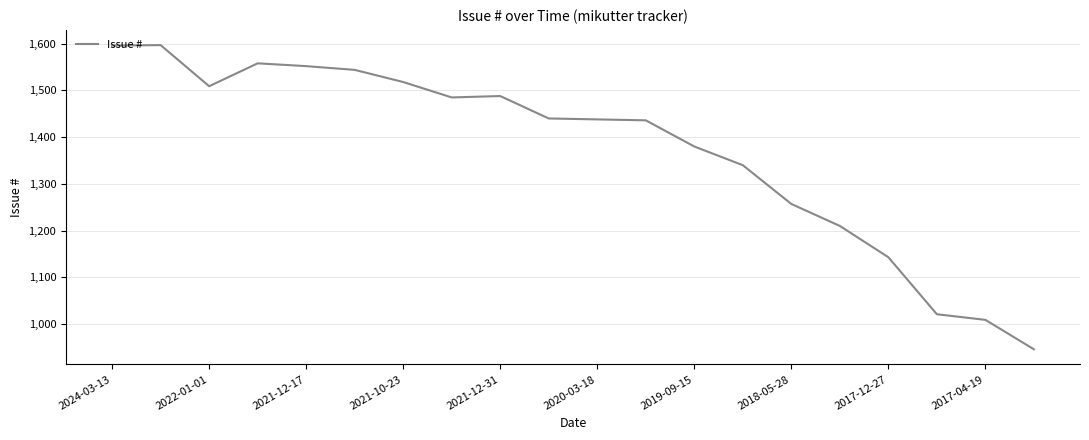

What is the maximum value shown in the chart?

1597